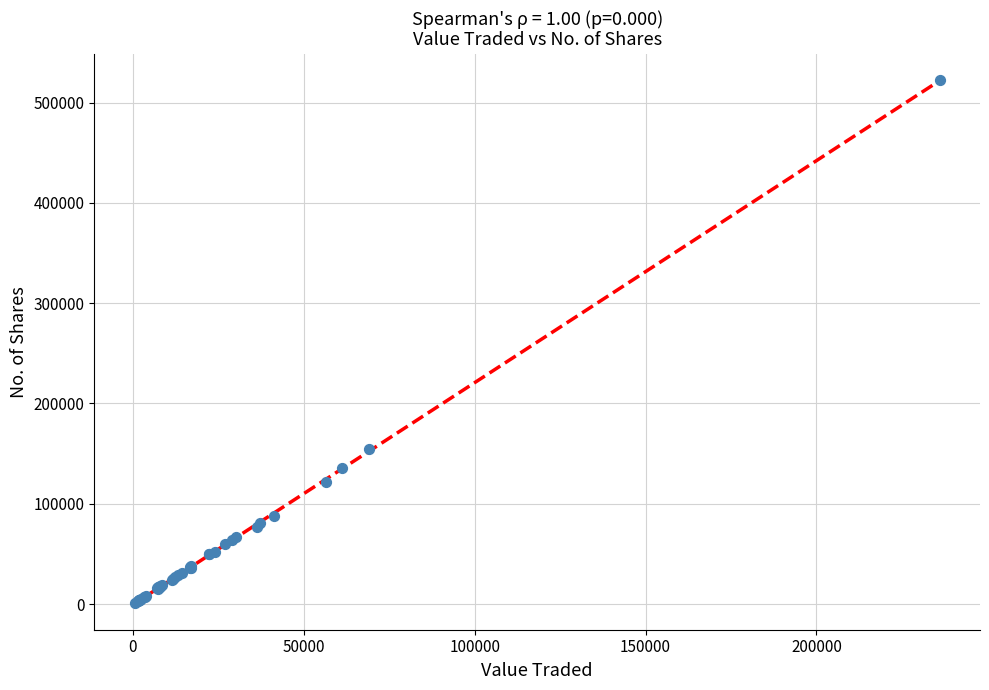

What Y value in the scatter plot is closest to 261752?

155096